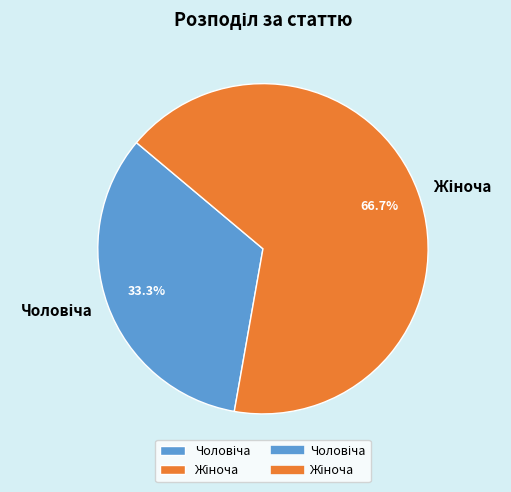

Is there a majority slice in this chart?

Yes